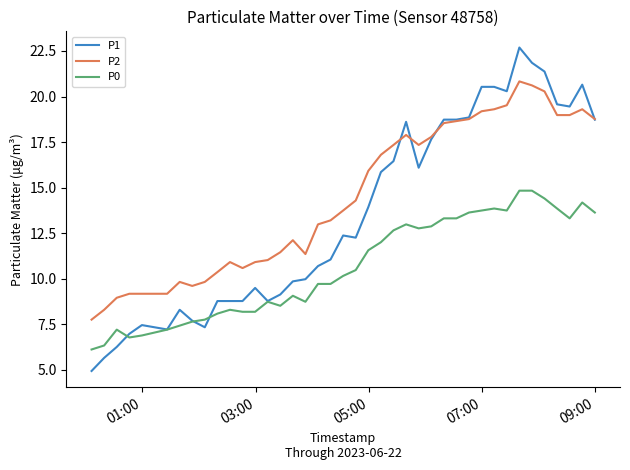

At how many categories does at least one series exceed 8?

39